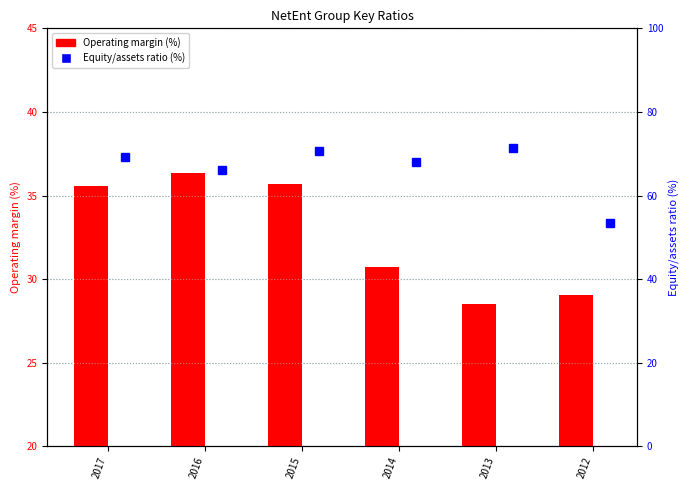

How many data points in Equity/assets ratio (%) are less than 69?

3